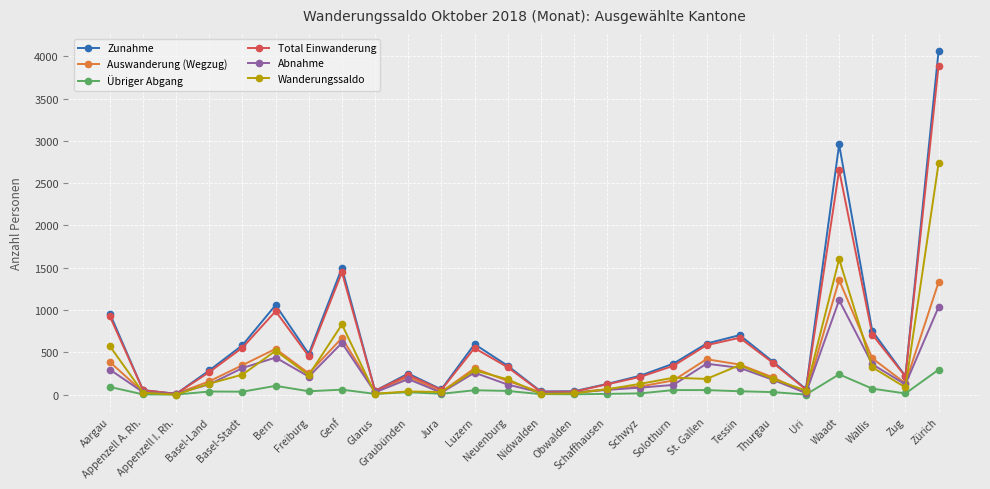

Rank the series by their maximum value, from highest to lowest.

Zunahme, Total Einwanderung, Wanderungssaldo, Auswanderung (Wegzug), Abnahme, Übriger Abgang